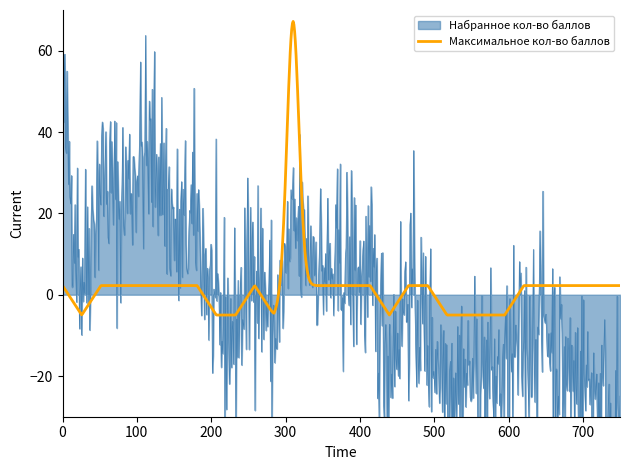

What is the maximum value for Максимальное кол-во баллов?

67.2